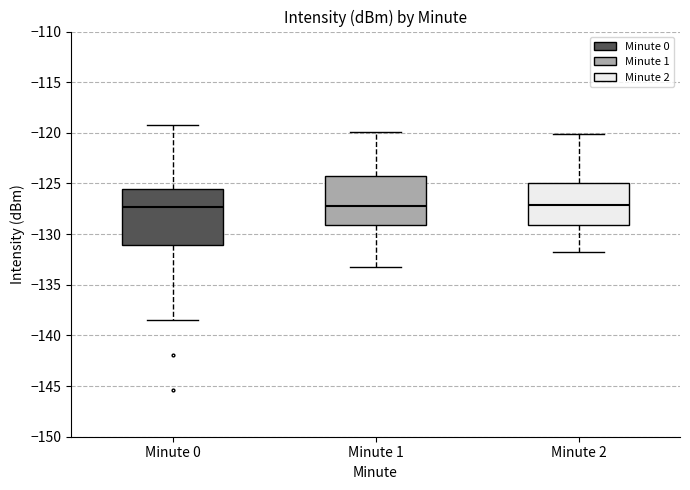

Where is the lower edge of the box for Minute 1 on the y-axis? The values are not printed on the chart, so give them approximately, as read against the axis.

-129.0